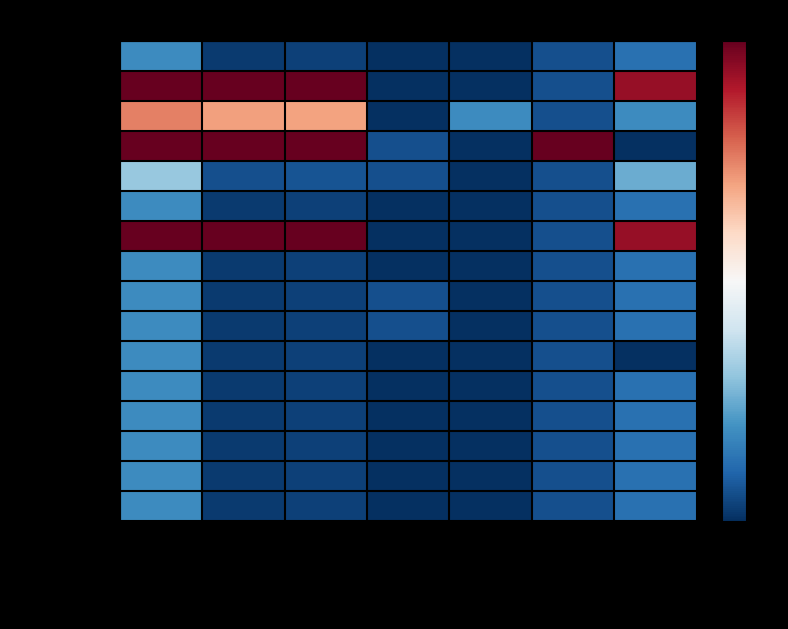

List the series in order of their peak value, lowest first.

Arabic, Persian, Indonesian, Italian, Polish, Portuguese, Russian, Serbian (latin), Turkish, Chinese, Chinese (Taiwan), Spanish, German, Catalan, English, French